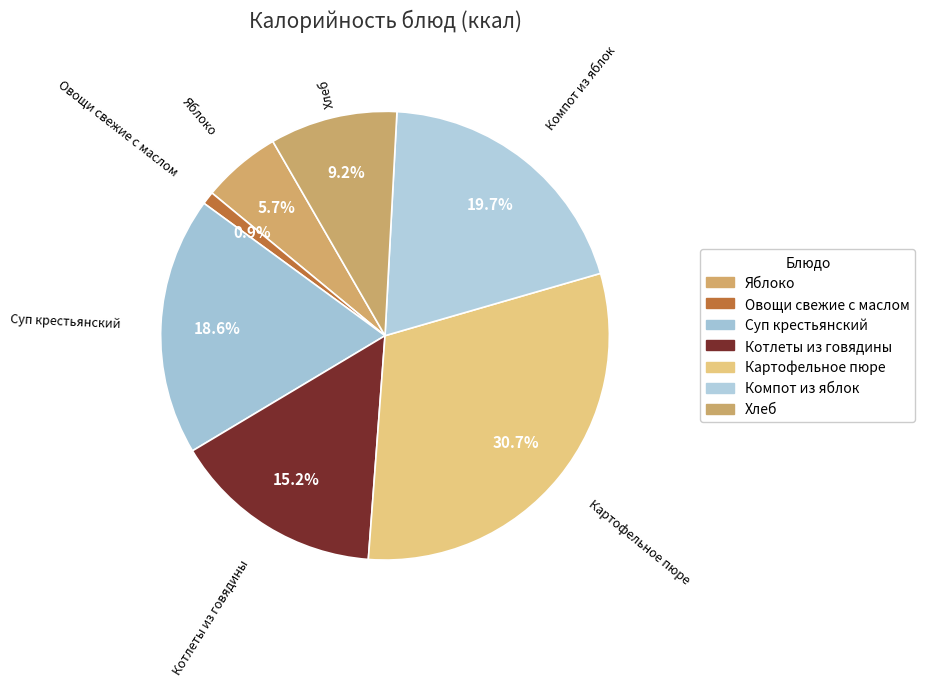

What is the change in value from Котлеты из говядины to Хлеб?

-45.7